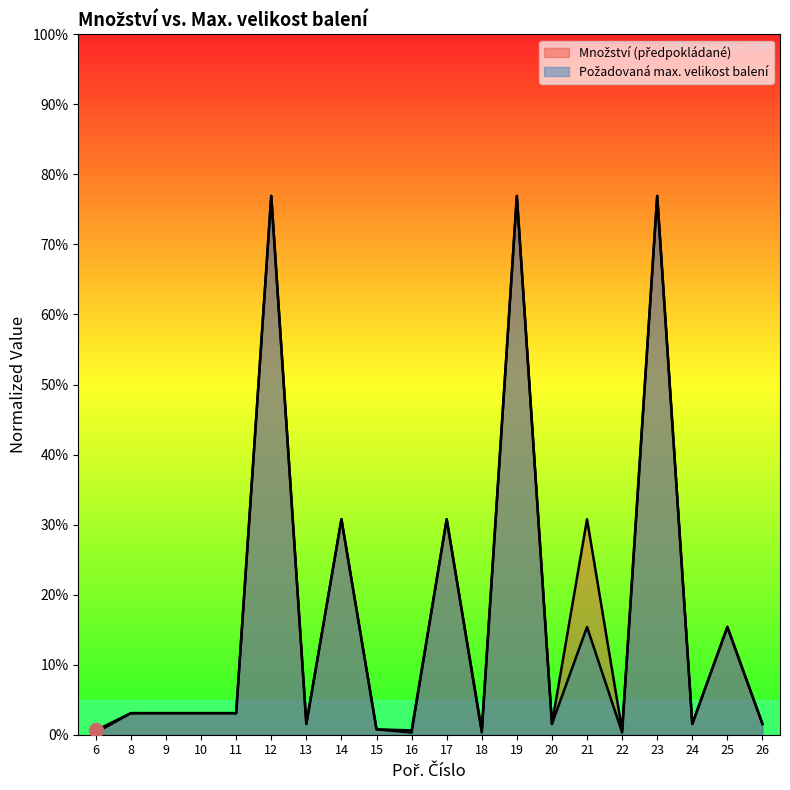

At which category does Požadovaná max. velikost balení reach its first local peak?

12